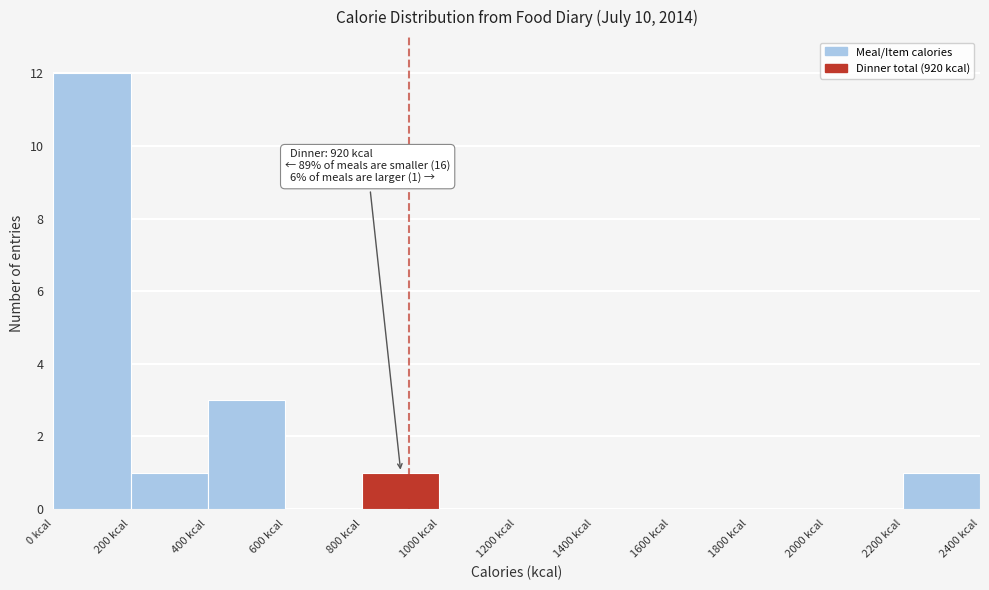

Over which range of the x-axis is the bar tallest?

0 to 200